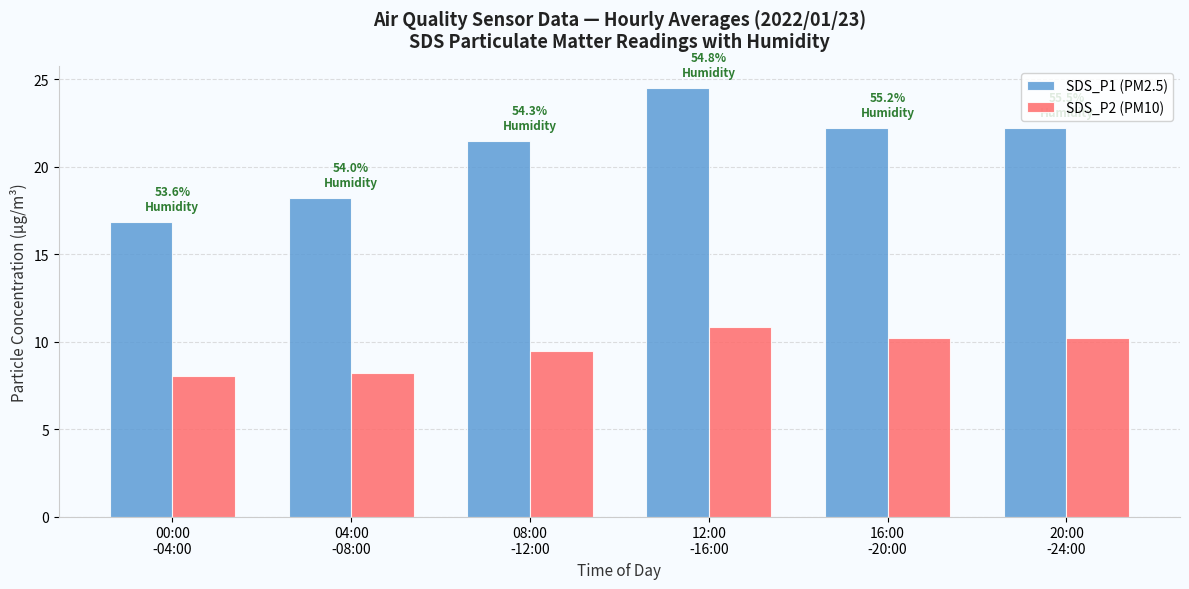

Reading left to right, list all the values displayed in this chart.

SDS_P1 (PM2.5): 16.9	18.2	21.5	24.5	22.2	22.2
SDS_P2 (PM10): 8.1	8.2	9.5	10.9	10.2	10.2